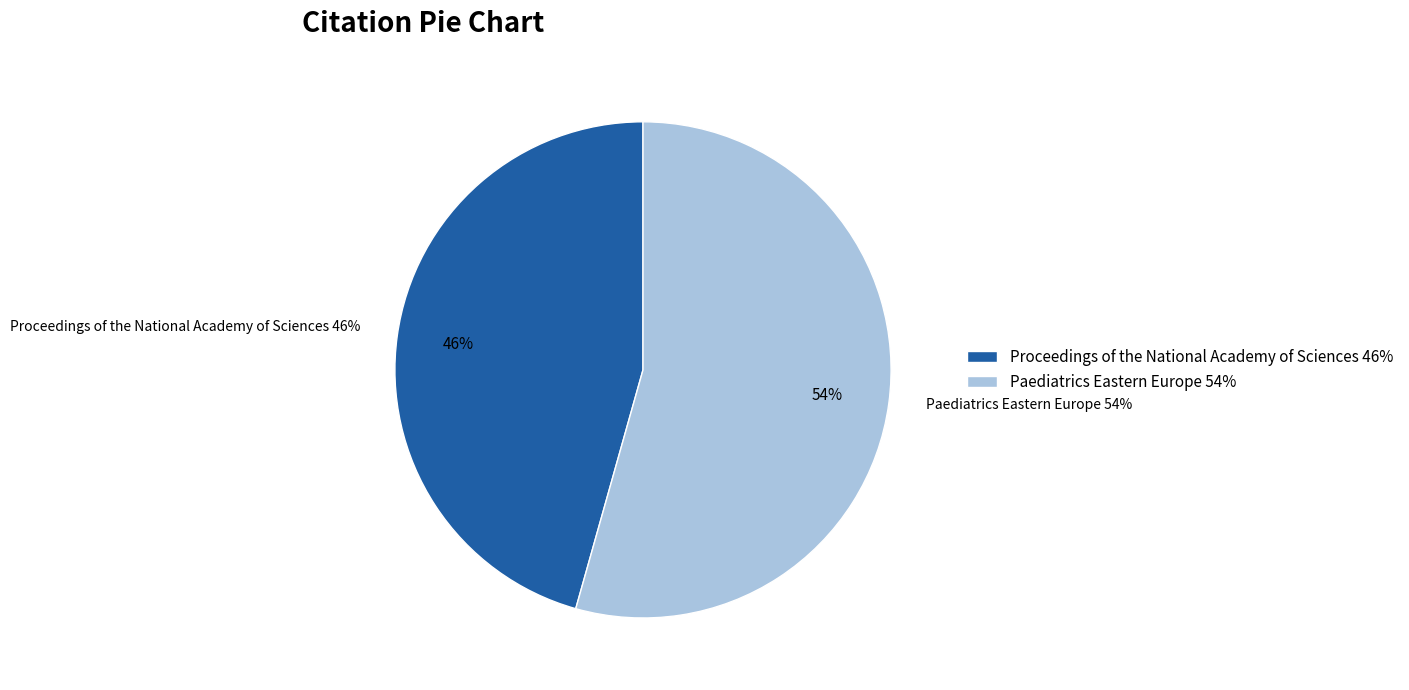

Which category has the smallest portion of the pie?

Proceedings of the National Academy of Sciences